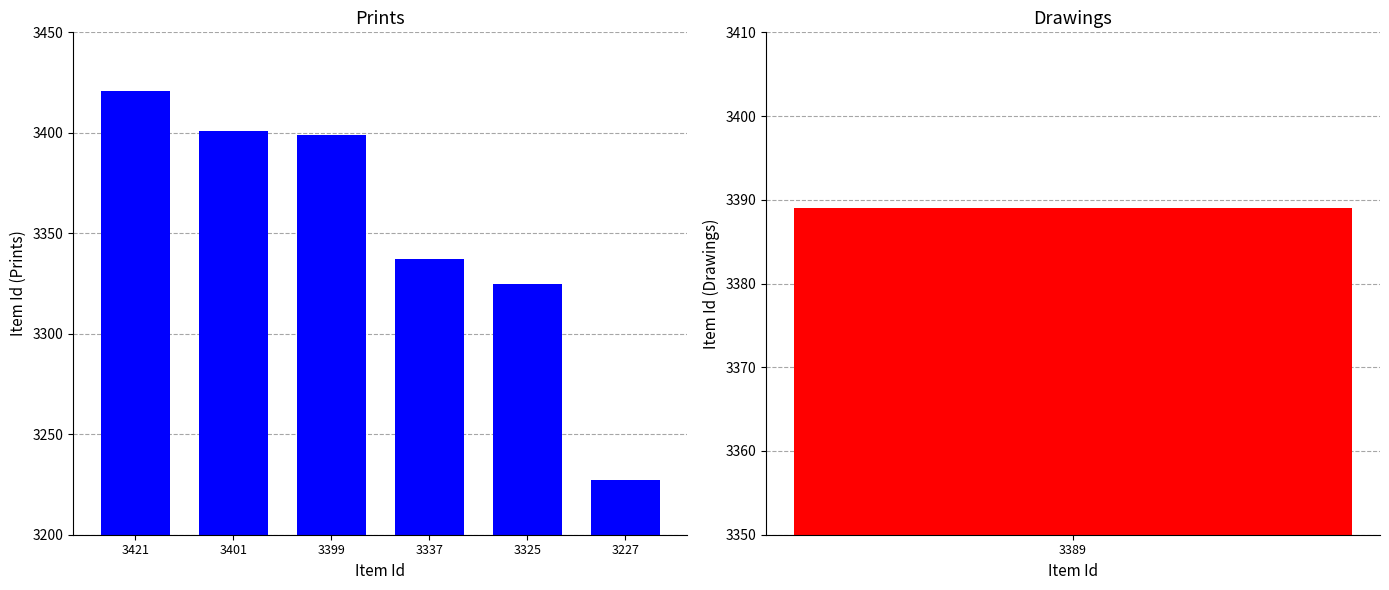

Where is the data nearest to the value 3324?

3325